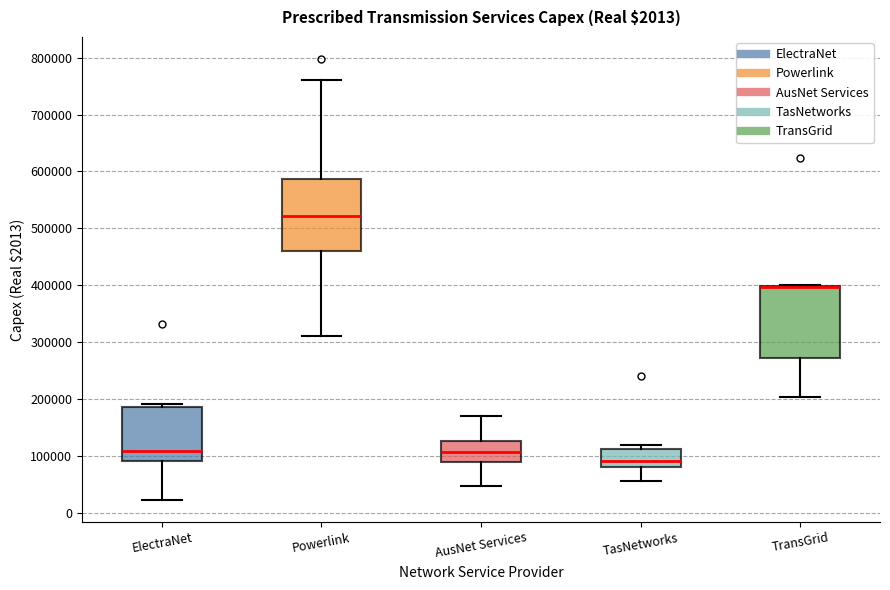

Where does the median line of the box for AusNet Services sit on the y-axis? The values are not printed on the chart, so give them approximately, as read against the axis.

110000